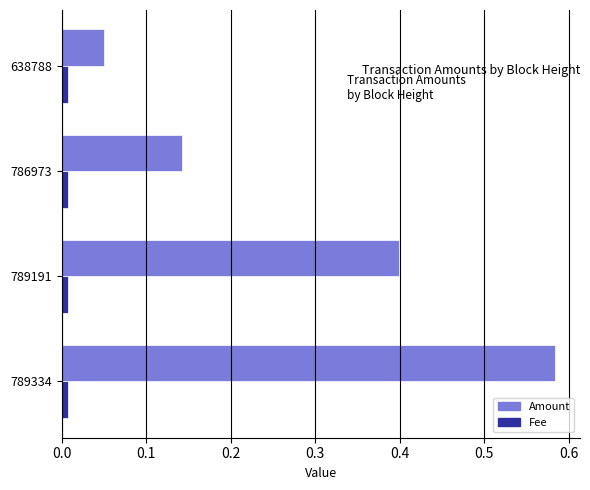

How many categories are shown in the chart?

4